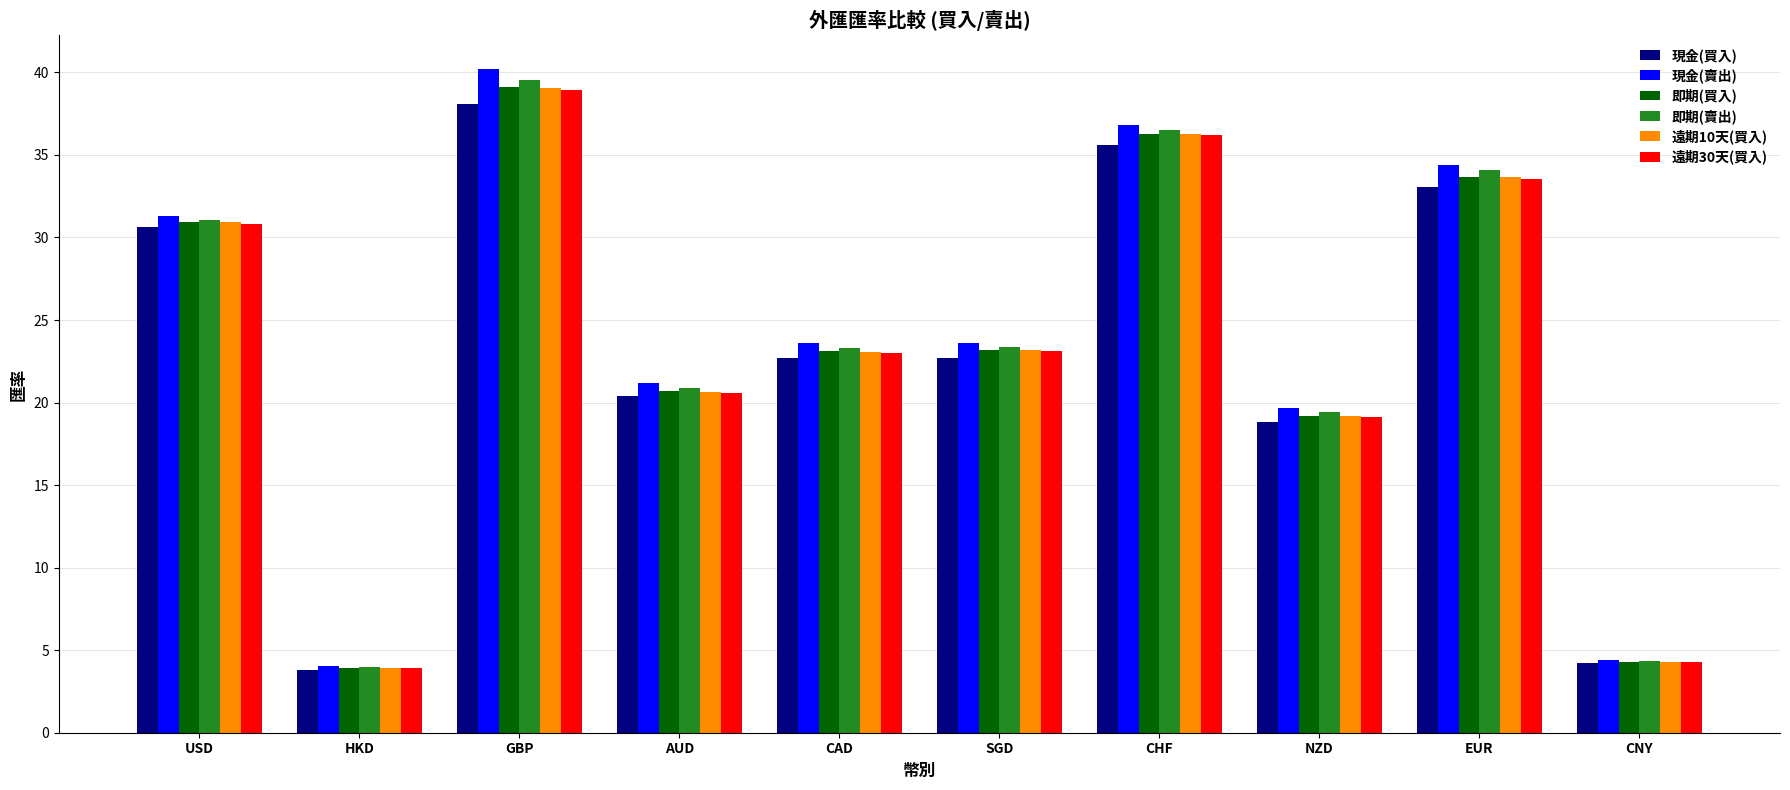

What is the difference between the 現金(買入) values at USD and HKD?

26.8